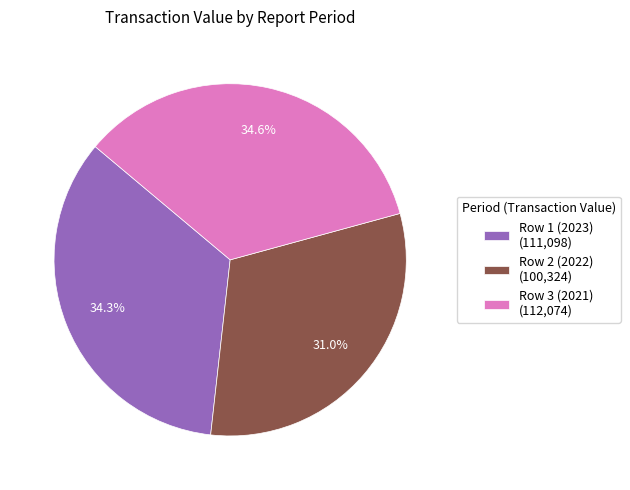

What is the ratio of the value at Row 3 (2021) to the value at Row 1 (2023)?

1.0